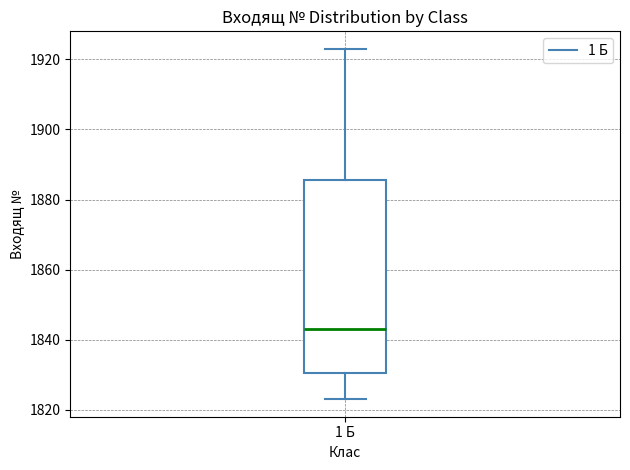

Transcribe this box plot: give where the median line is, the range the box spans, and where the two whiskers end, as read against the y-axis. The values are not printed on the chart, so give them approximately, as read against the axis.

median 1844, box 1830 to 1886, whiskers 1824 to 1924